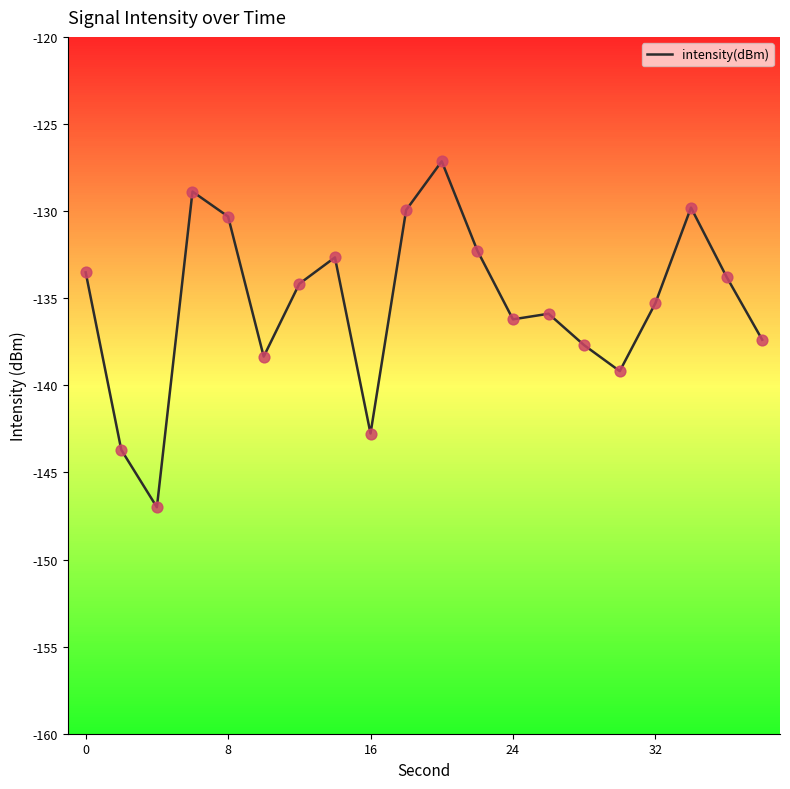

What is the greatest value displayed?

-127.1